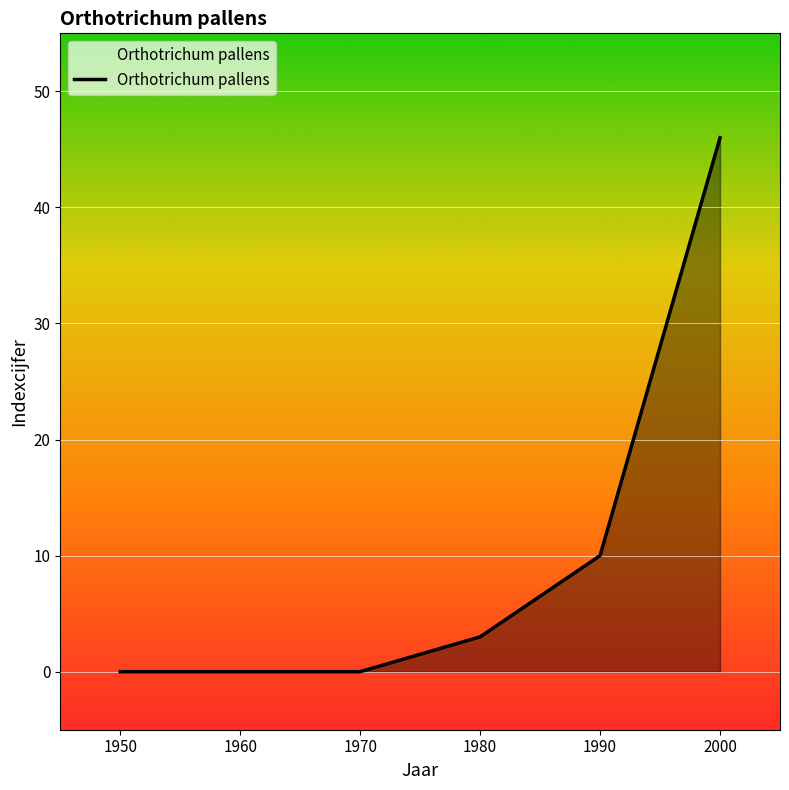

How many values are below 3?

3